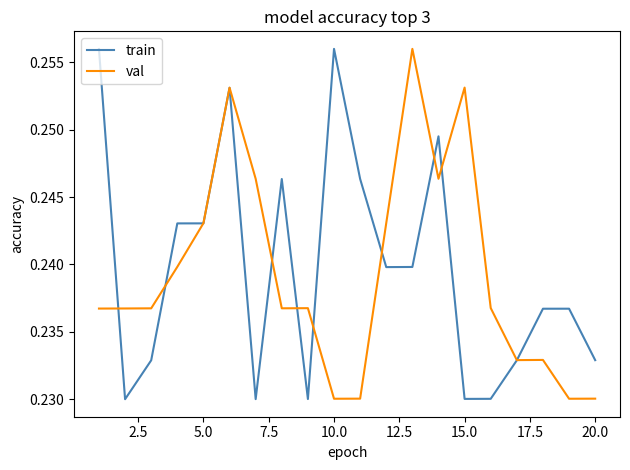

What are all the series names shown in the legend?

train, val